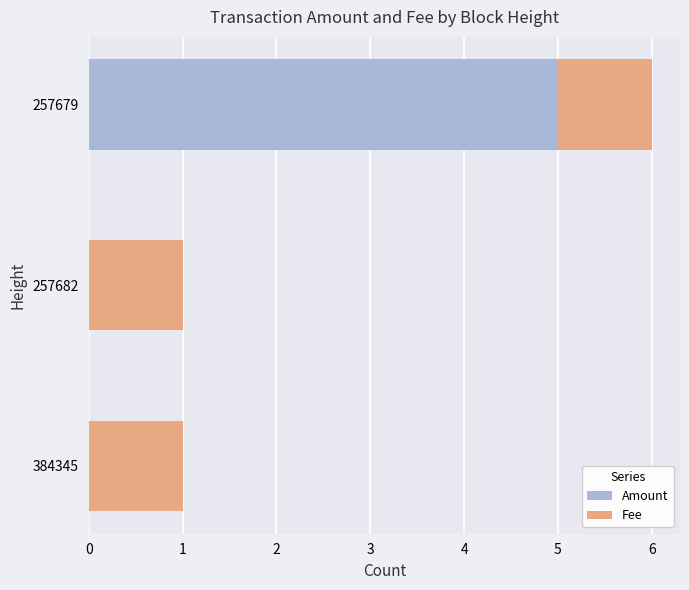

At which category is the sum across all series the highest?

257679